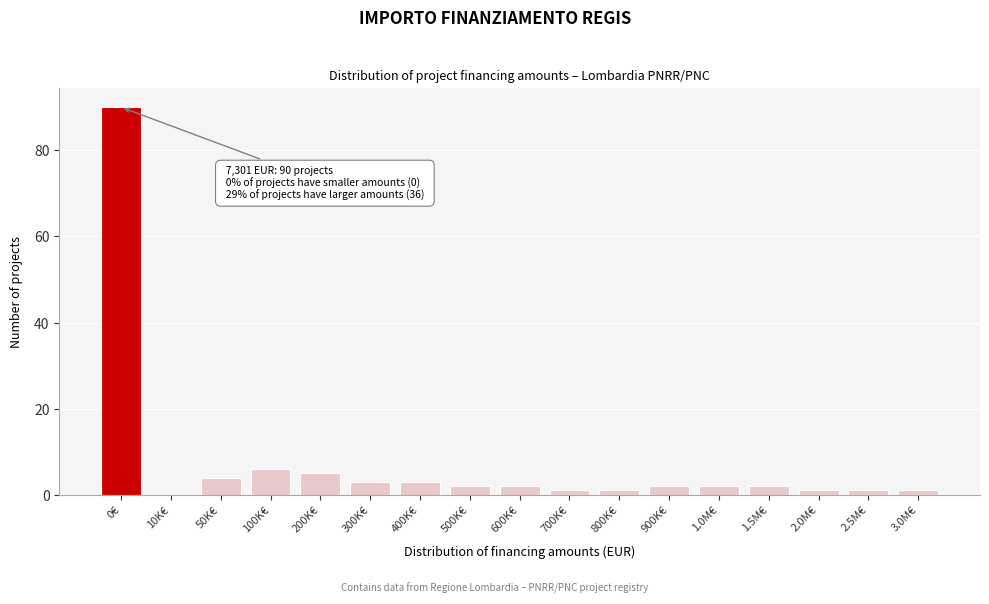

Reading left to right, transcribe all the data shown in this chart.

0€=90	10K€=0	50K€=4	100K€=6	200K€=5	300K€=3	400K€=3	500K€=2	600K€=2	700K€=1	800K€=1	900K€=2	1.0M€=2	1.5M€=2	2.0M€=1	2.5M€=1	3.0M€=1